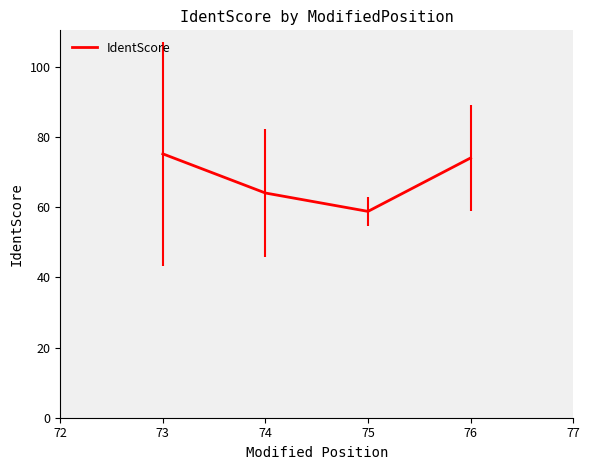

What is the difference between the second highest and second lowest values?

10.0